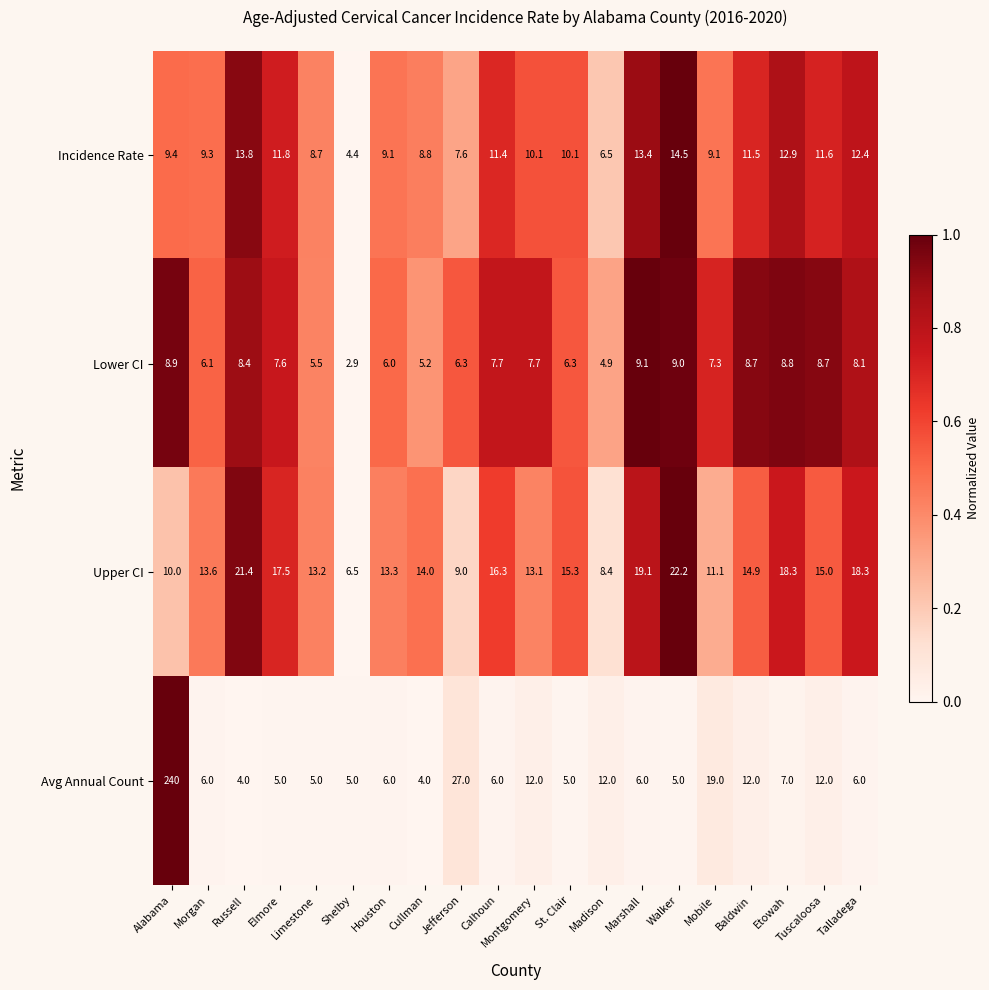

What is the difference between the highest and lowest values at Houston?

7.3